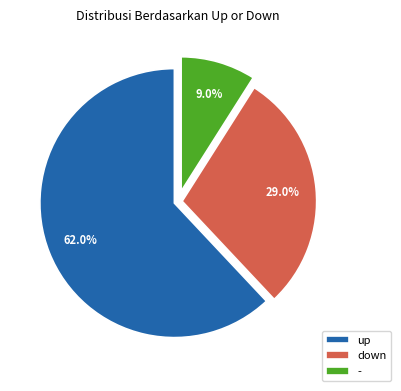

Rank the categories by value from lowest to highest.

-, down, up